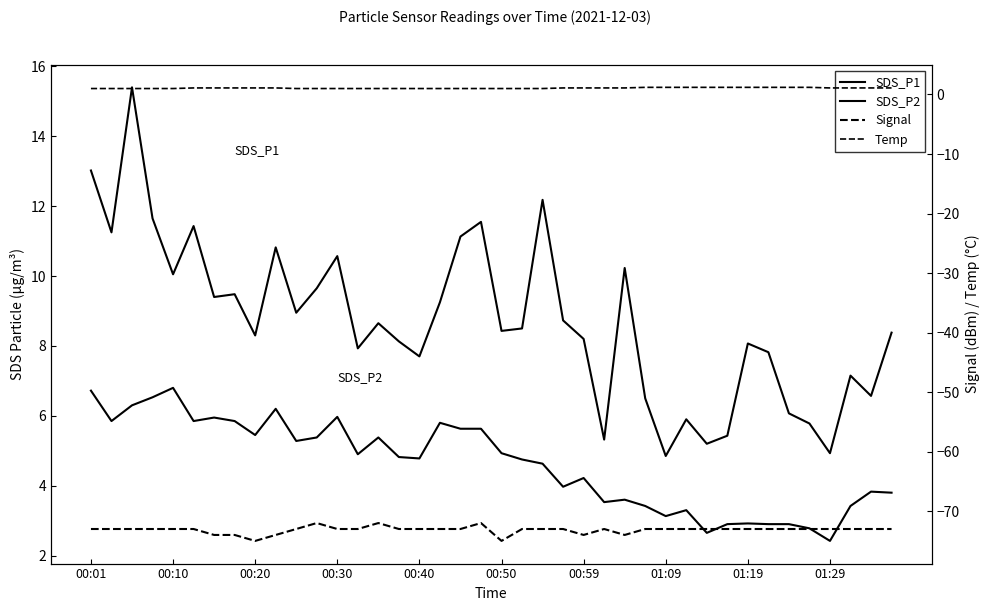

How many series are shown in this chart?

4